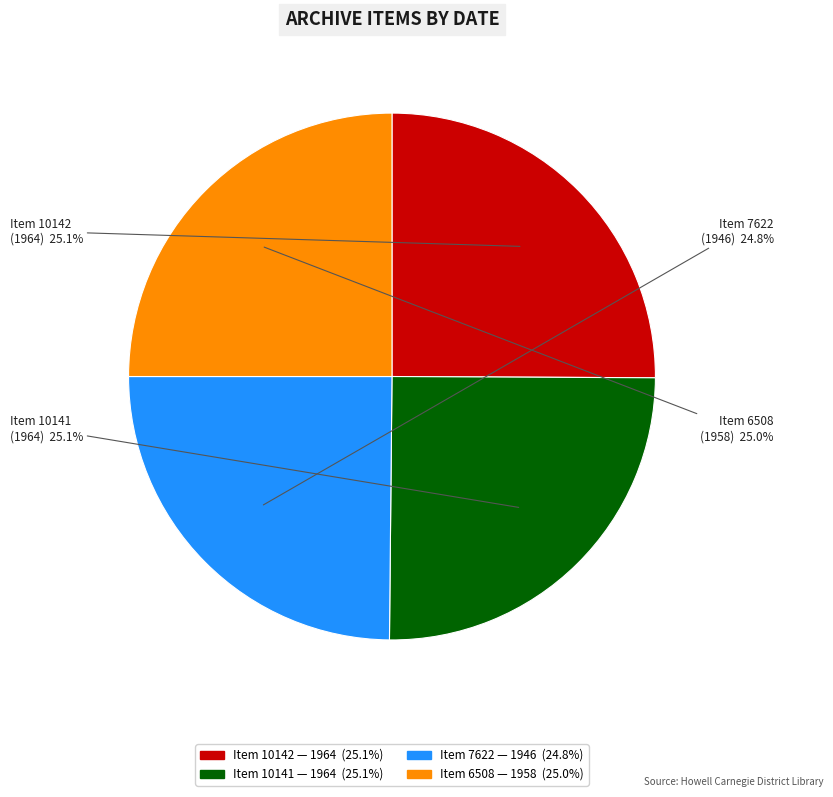

To the nearest percent, what is the average slice percentage?

25%